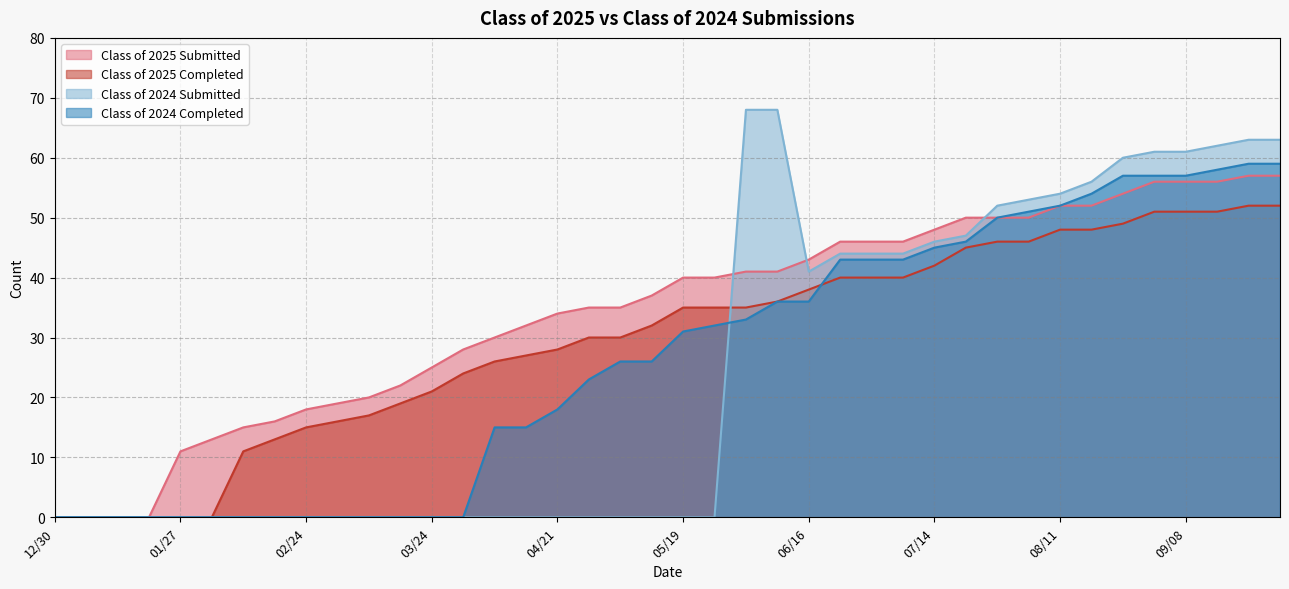

Reading right to left, what are all the values shown in this chart?

Class of 2025 Submitted: 57	57	56	56	56	54	52	52	50	50	50	48	46	46	46	43	41	41	40	40	37	35	35	34	32	30	28	25	22	20	19	18	16	15	13	11	0	0	0	0
Class of 2025 Completed: 52	52	51	51	51	49	48	48	46	46	45	42	40	40	40	38	36	35	35	35	32	30	30	28	27	26	24	21	19	17	16	15	13	11	0	0	0	0	0	0
Class of 2024 Submitted: 63	63	62	61	61	60	56	54	53	52	47	46	44	44	44	41	68	68	0	0	0	0	0	0	0	0	0	0	0	0	0	0	0	0	0	0	0	0	0	0
Class of 2024 Completed: 59	59	58	57	57	57	54	52	51	50	46	45	43	43	43	36	36	33	32	31	26	26	23	18	15	15	0	0	0	0	0	0	0	0	0	0	0	0	0	0